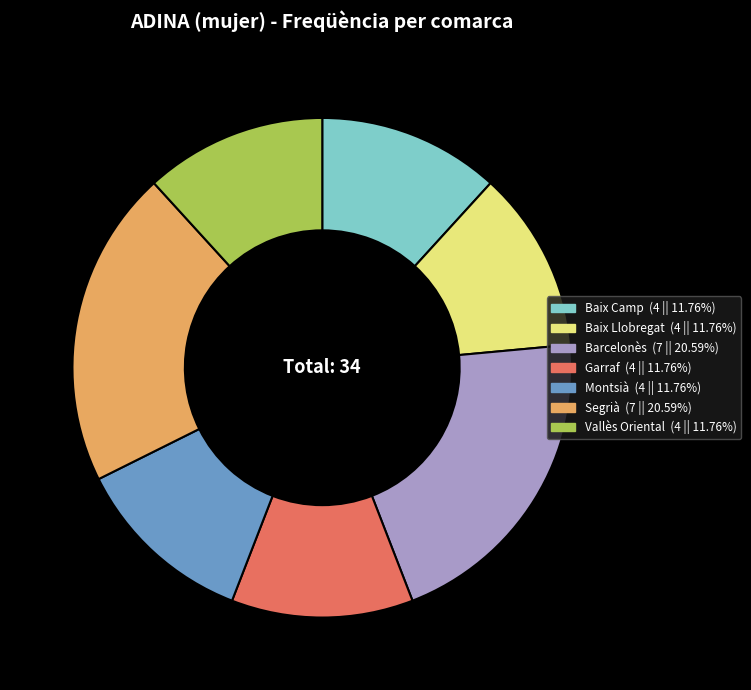

Does Baix Llobregat represent more than half of the total?

No